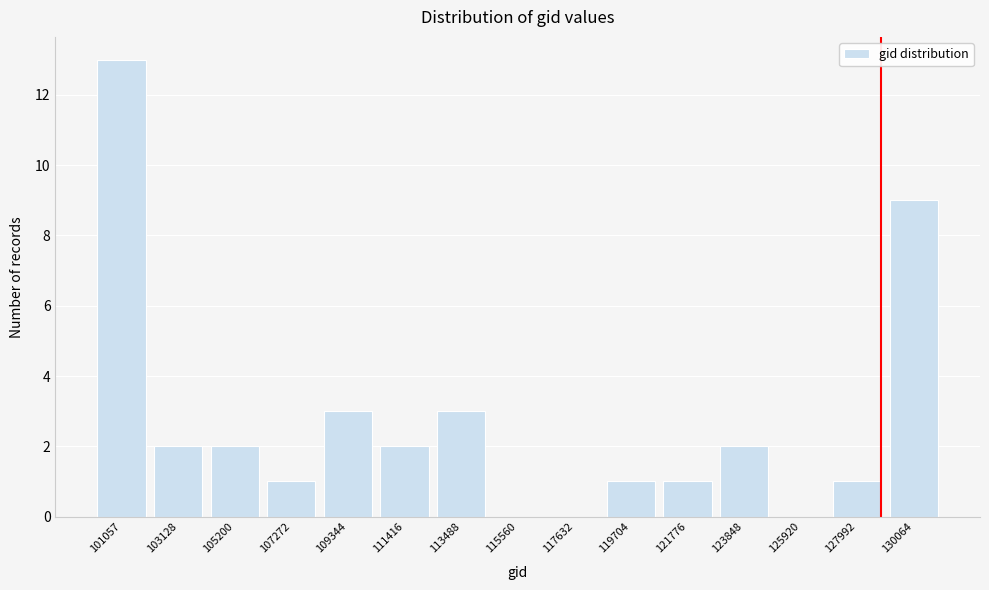

Reading right to left, extract all data points from this chart.

130064=9	127992=1	125920=0	123848=2	121776=1	119704=1	117632=0	115560=0	113488=3	111416=2	109344=3	107272=1	105200=2	103128=2	101057=13